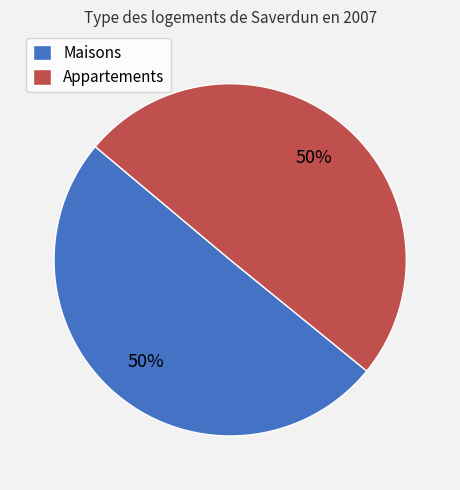

To the nearest percent, what is the combined percentage of Appartements and Maisons?

100%